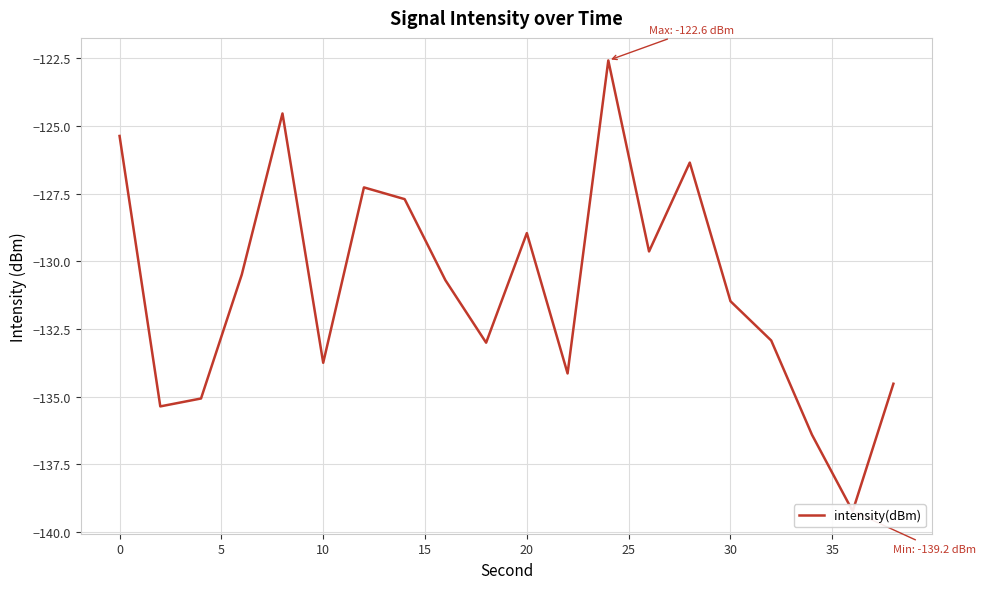

What is the smallest value displayed?

-139.2